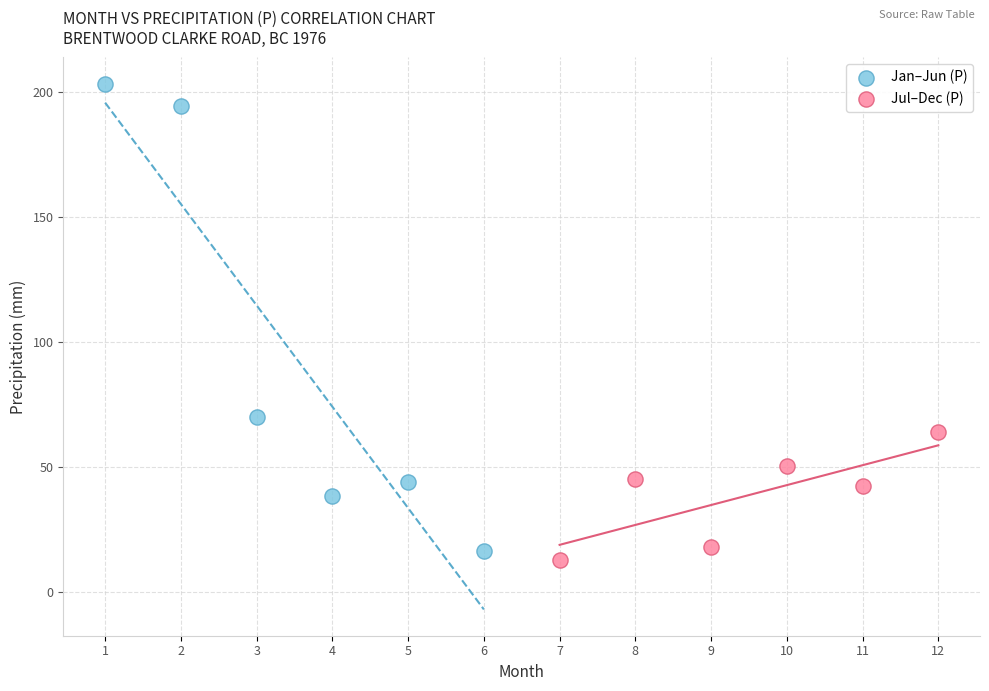

Which series has the largest Y range (max minus min)?

Jan–Jun (P)